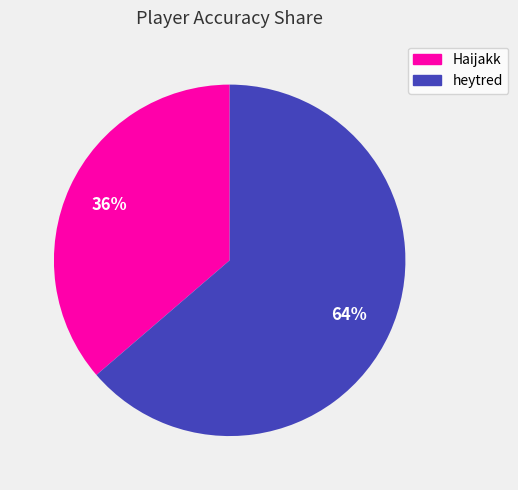

To the nearest percent, what is the combined percentage of Haijakk and heytred?

100%